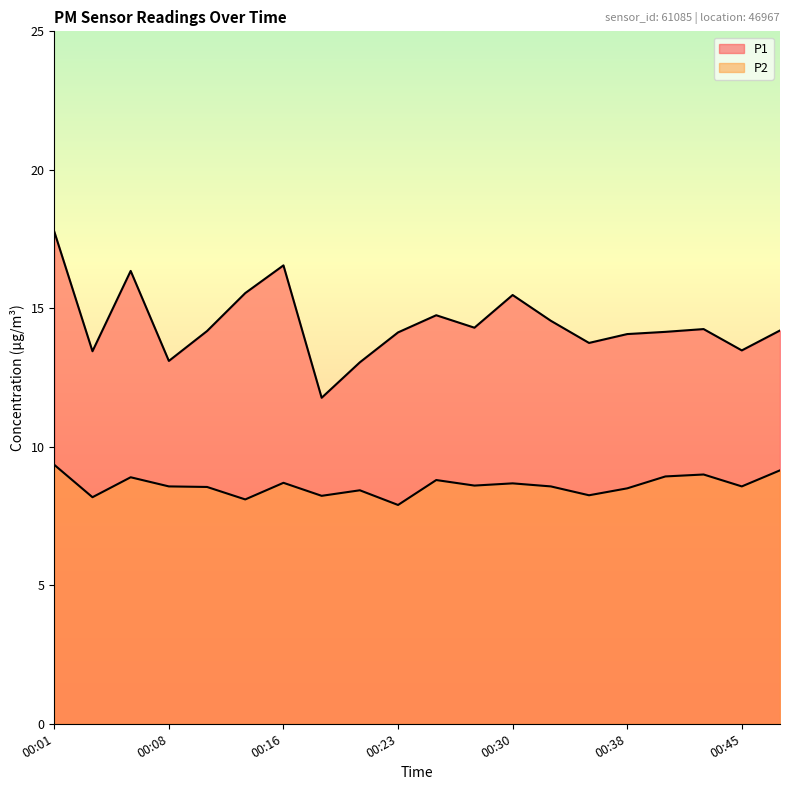

What is the lowest value of the P1 series?

11.8